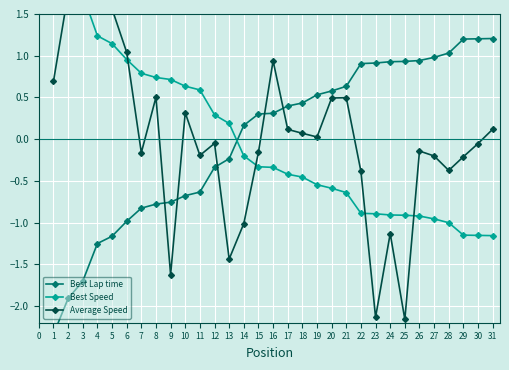

What is the difference between the second highest and second lowest values in the Best Lap time series?

3.1